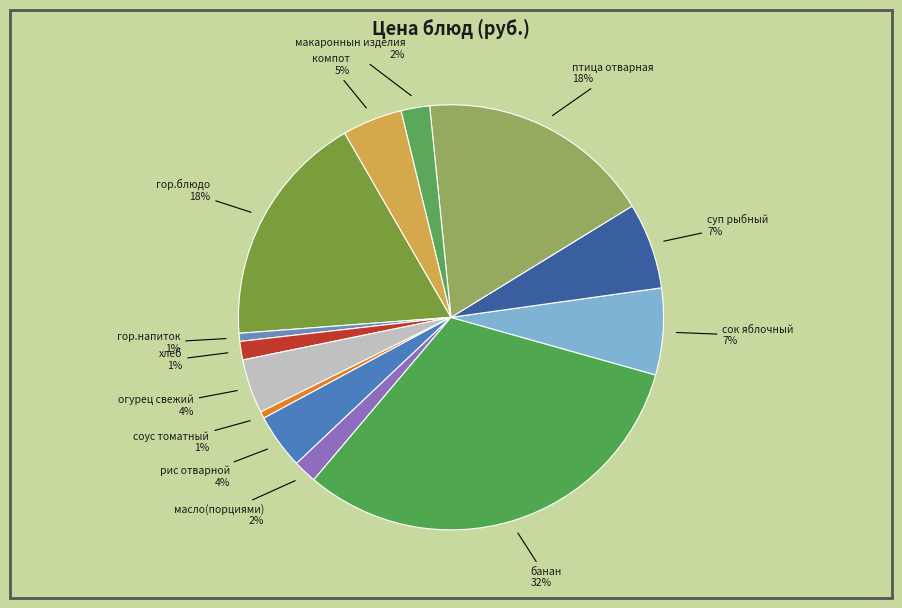

The хлеб slice represents 11% of the pie. True or false?

False